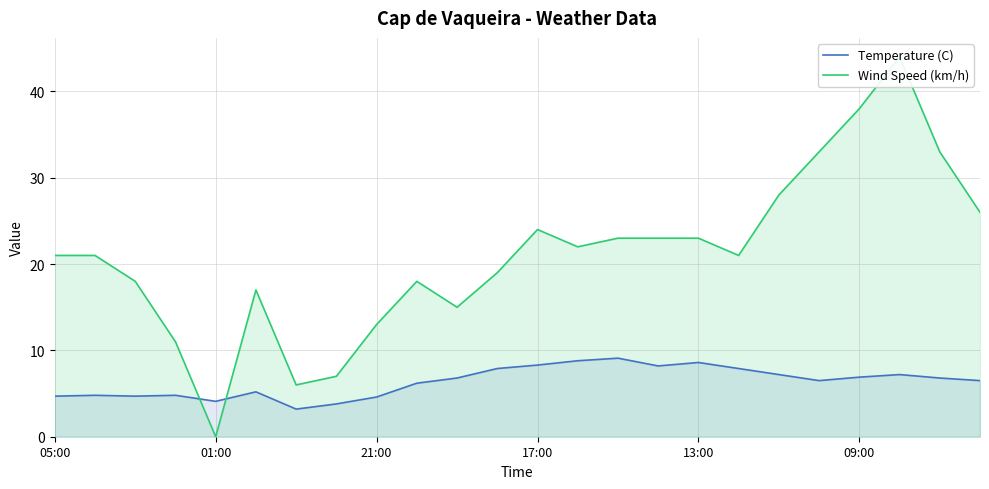

At how many categories does at least one series exceed 13?

19